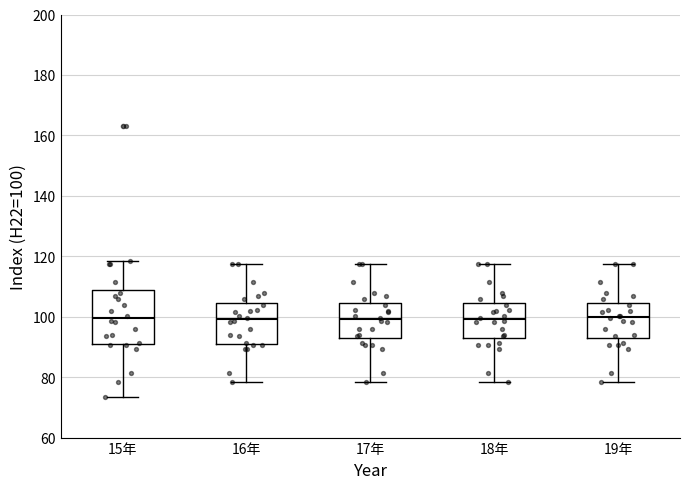

Reading left to right, read every box against the y-axis: the position of its median line, the range the box covers, and the ends of its whiskers. The values are not printed on the chart, so give them approximately, as read against the axis.

15年: median 100, box 92 to 108, whiskers 74 to 118
16年: median 100, box 92 to 104, whiskers 78 to 118
17年: median 100, box 94 to 104, whiskers 78 to 118
18年: median 100, box 94 to 104, whiskers 78 to 118
19年: median 100, box 94 to 104, whiskers 78 to 118